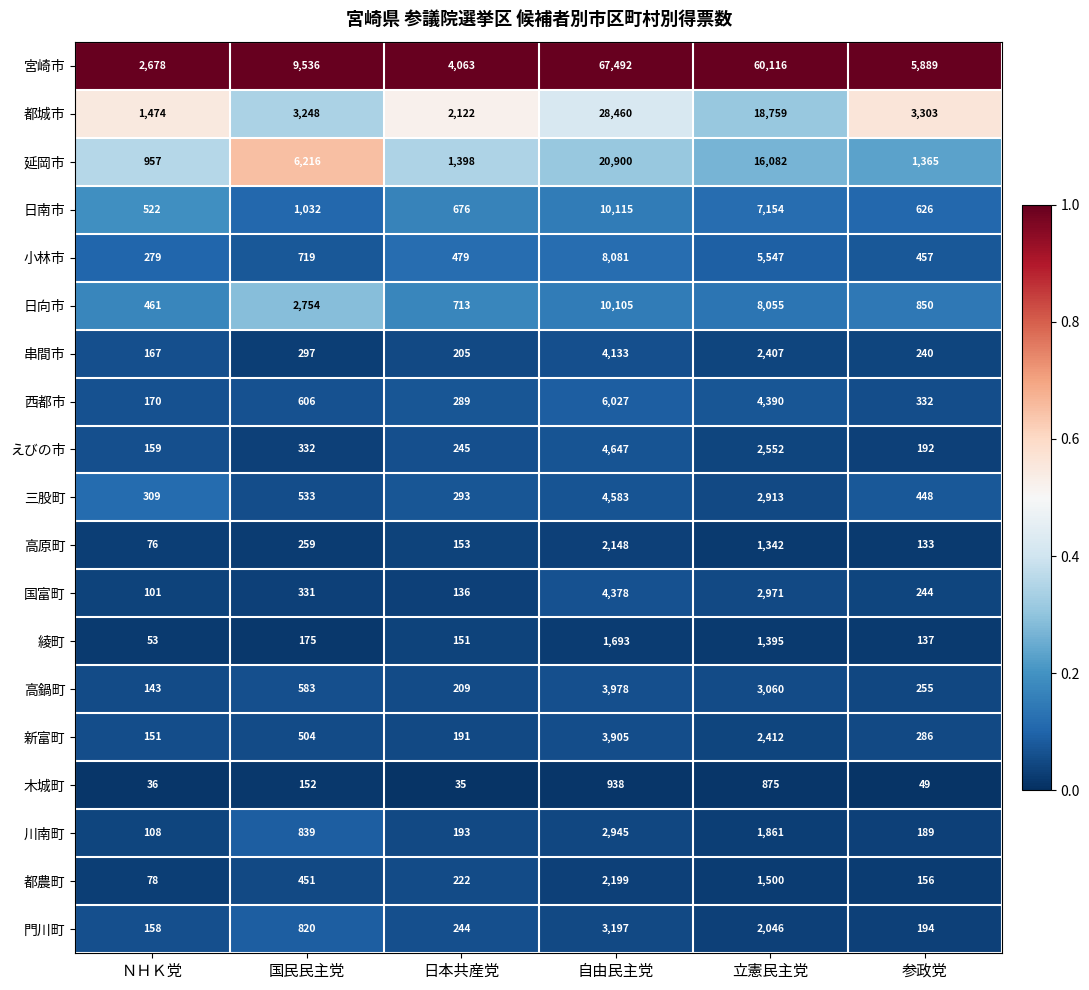

At which category is the sum across all series the highest?

自由民主党